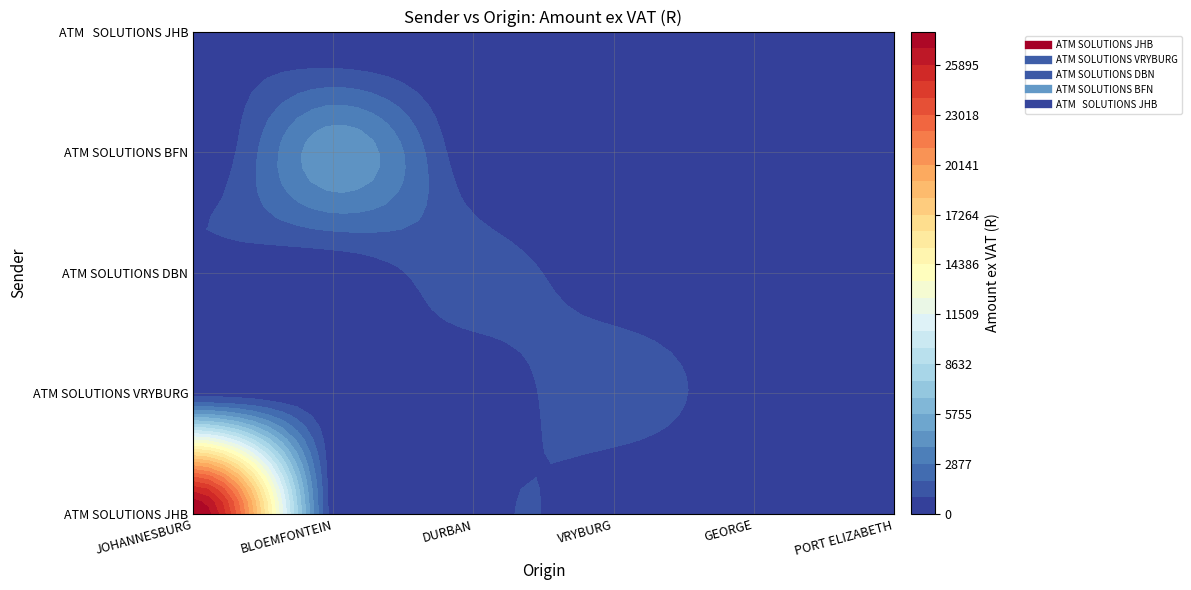

Between JOHANNESBURG and DURBAN, which series saw the biggest shift?

ATM SOLUTIONS JHB